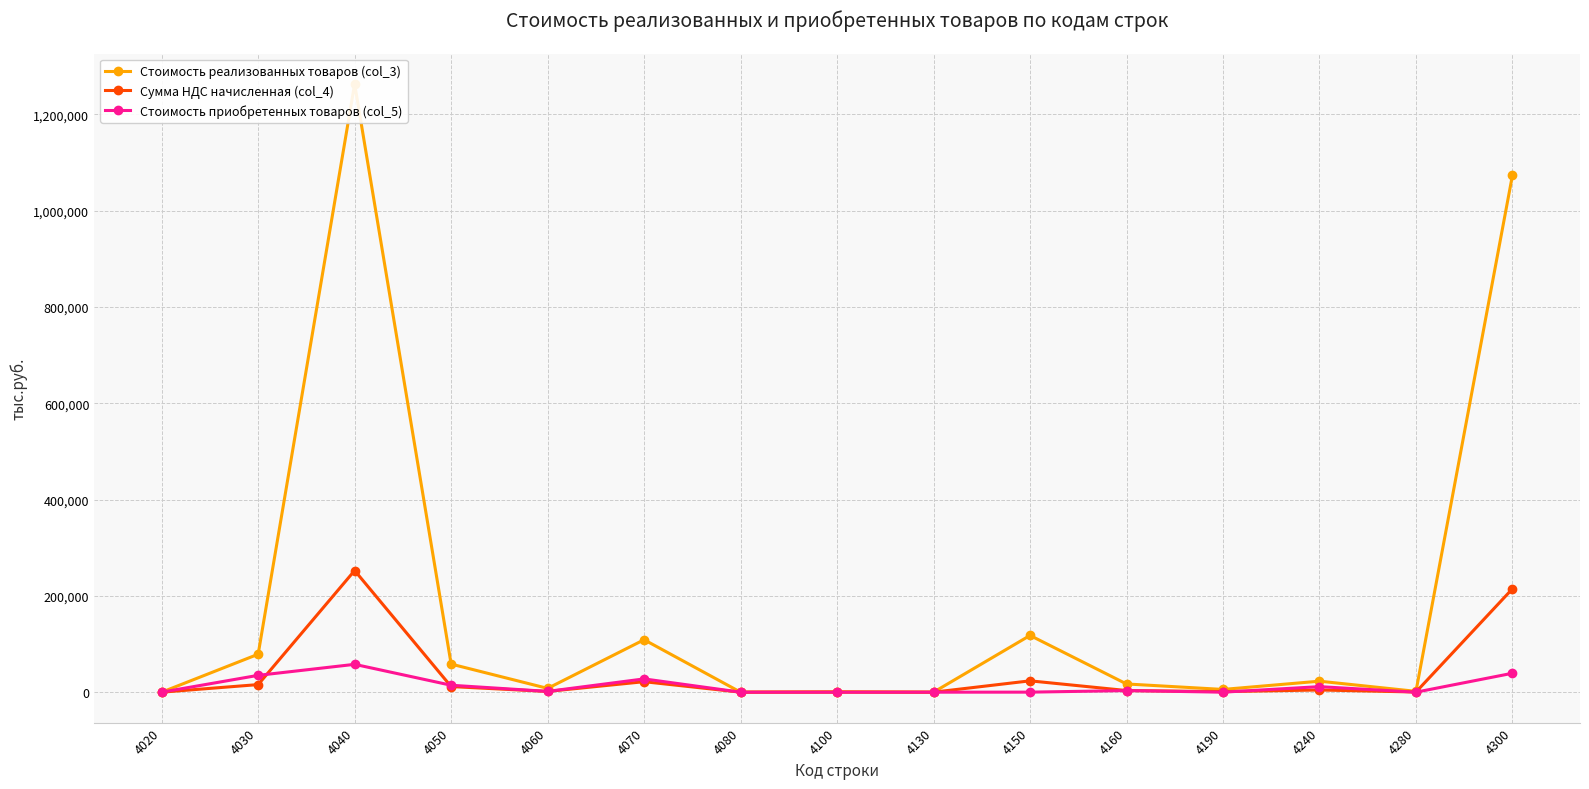

Does the chart display data point markers on the line(s)?

Yes